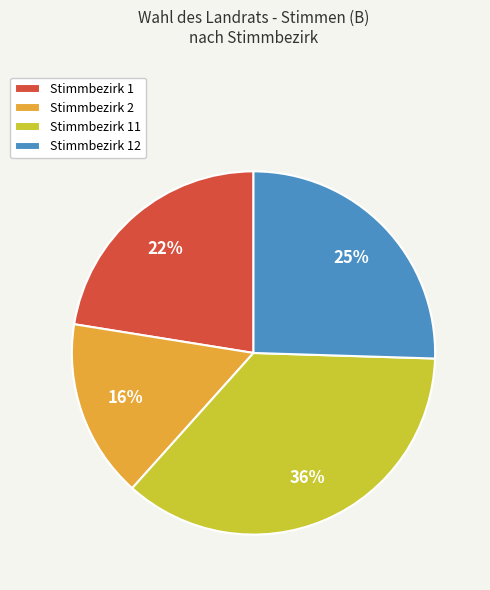

Rank the categories by value from lowest to highest.

Stimmbezirk 2, Stimmbezirk 1, Stimmbezirk 12, Stimmbezirk 11